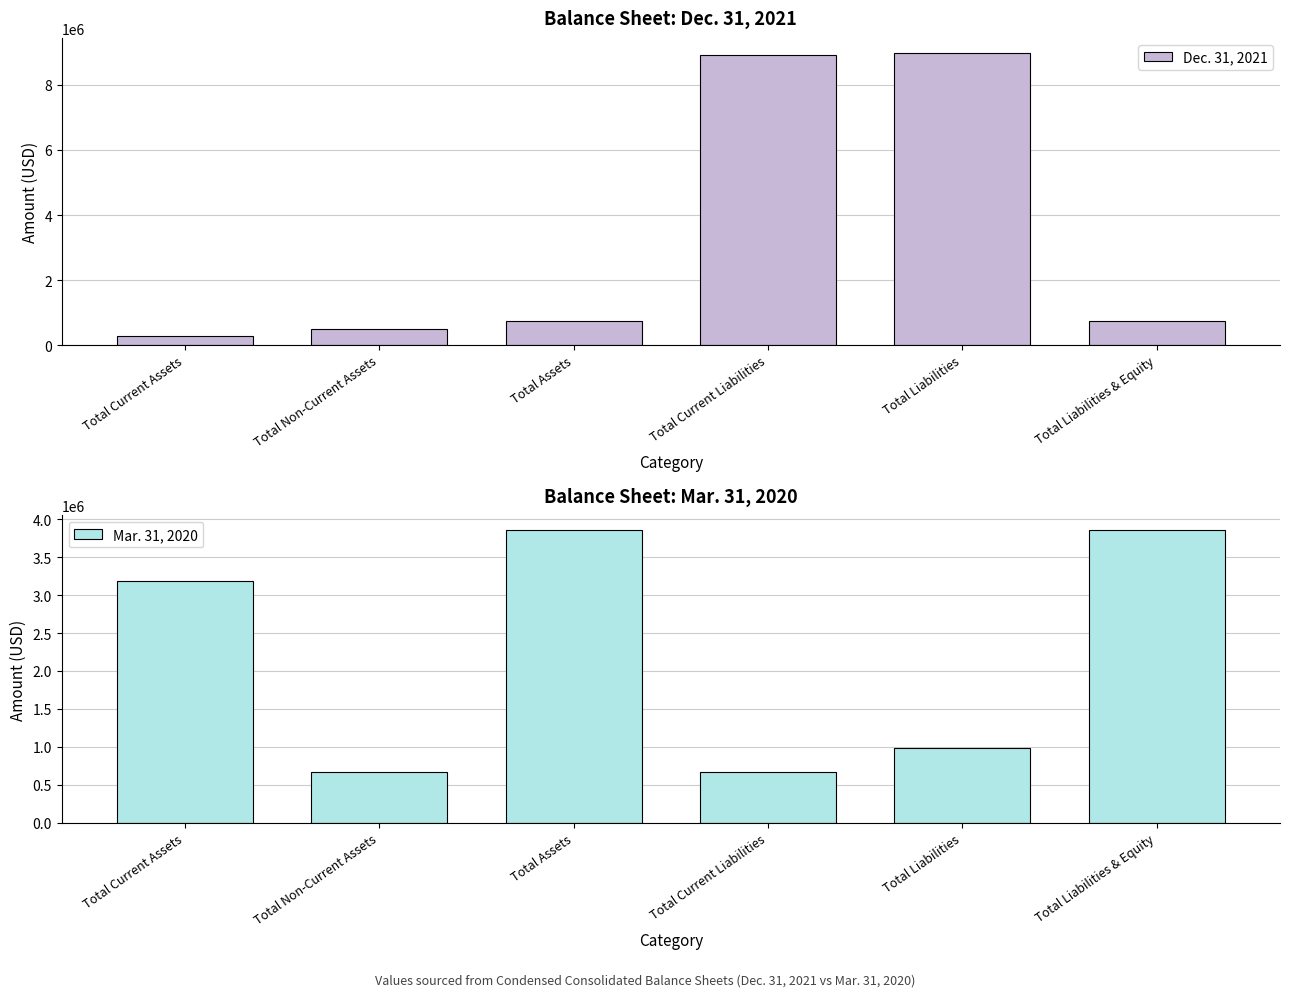

How many bars are there in total?

12